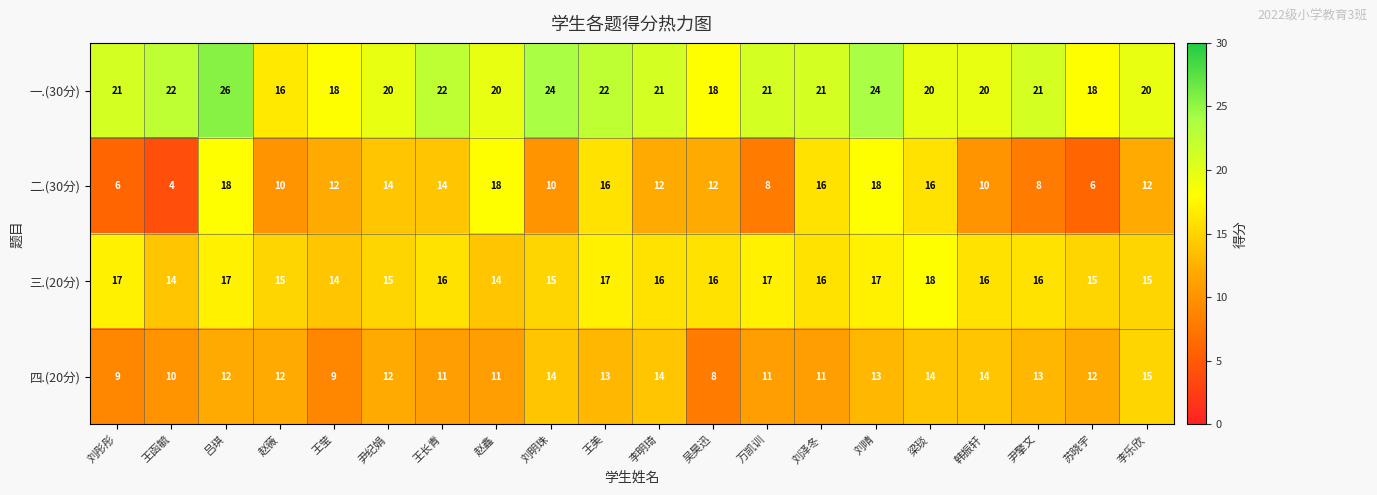

How many 二.(30分) values are between 10 and 16?

12